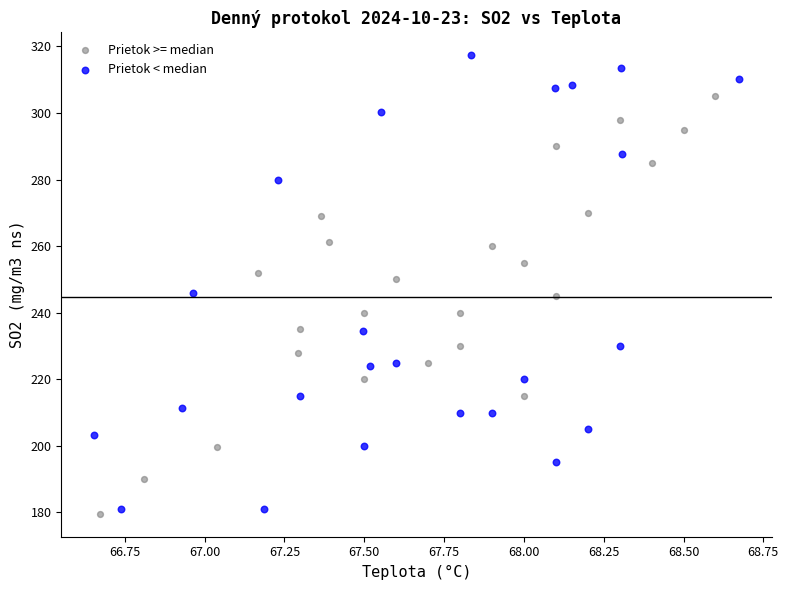

Which series contains the highest Y value?

Prietok < median